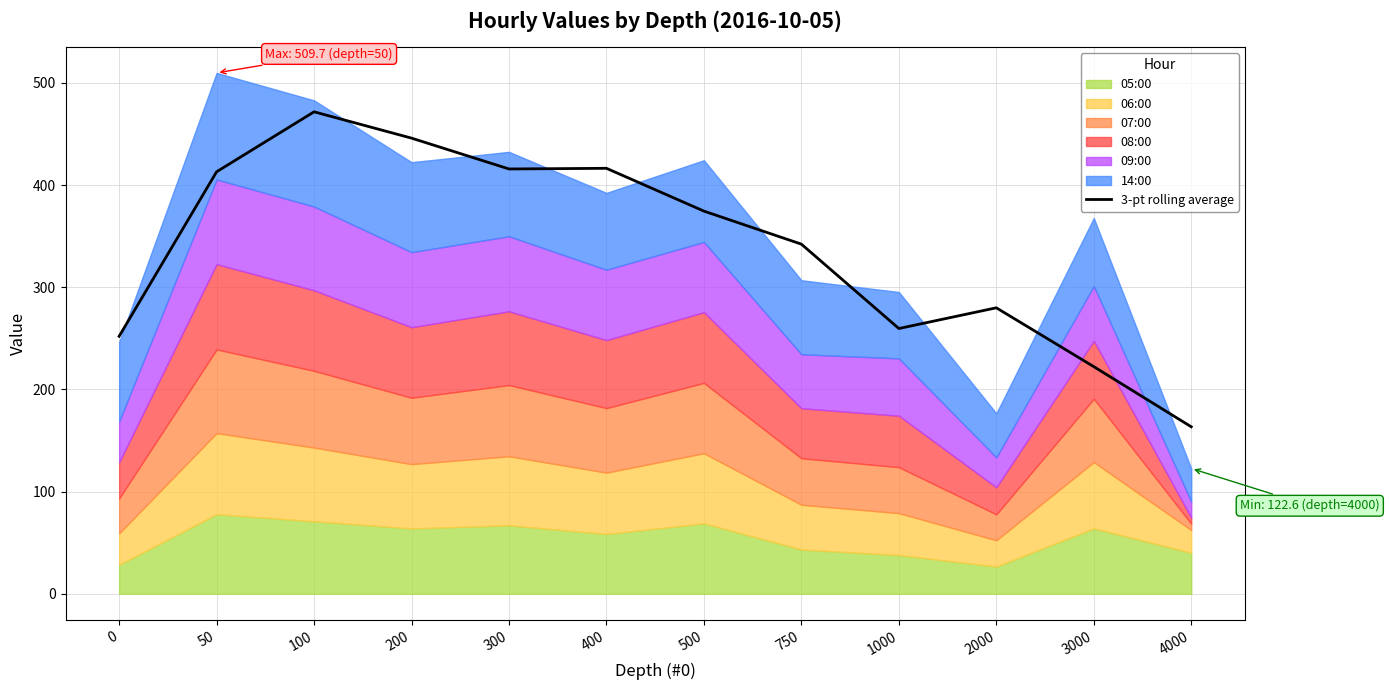

At which category does the data reach its first local valley?

300